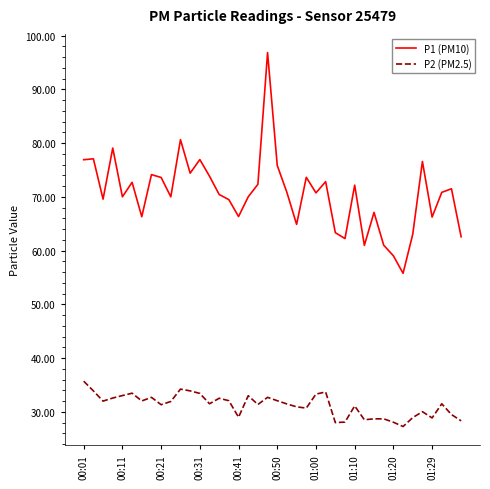

List the series in order of their overall mean, lowest first.

P2 (PM2.5), P1 (PM10)